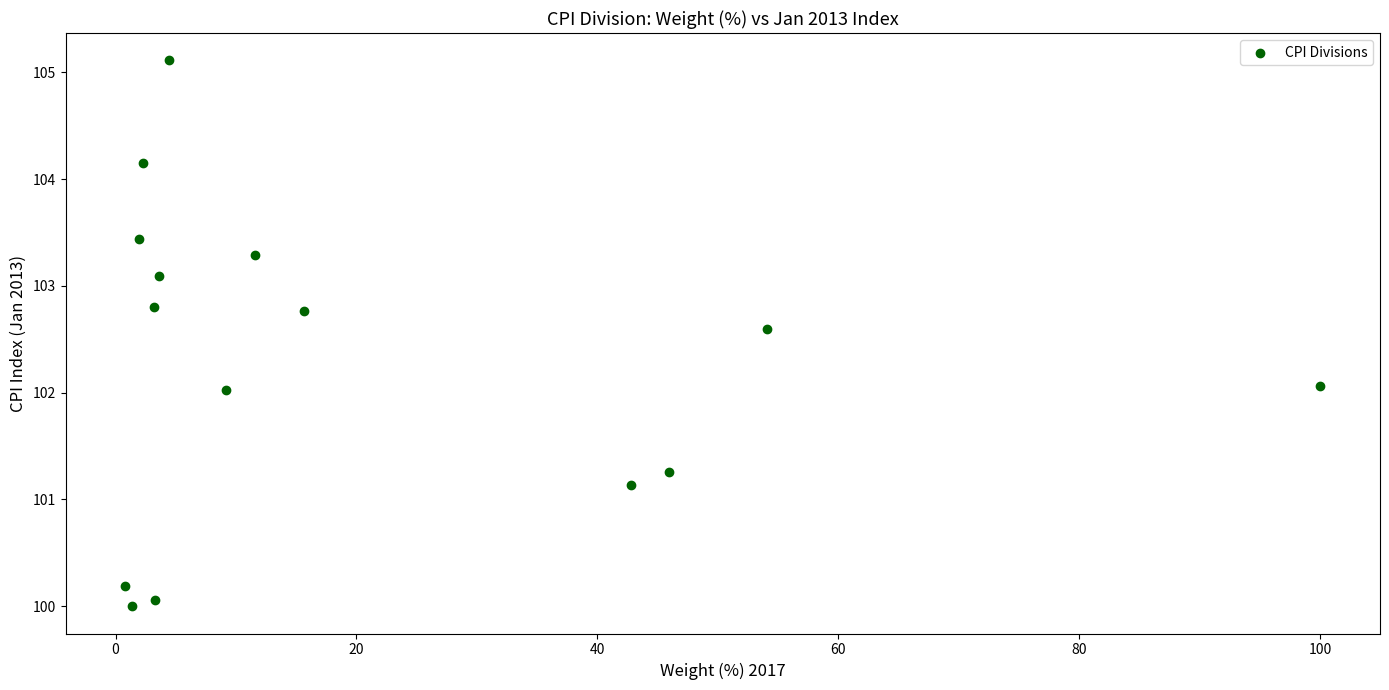

What is the range of X values (max minus min)?

99.2